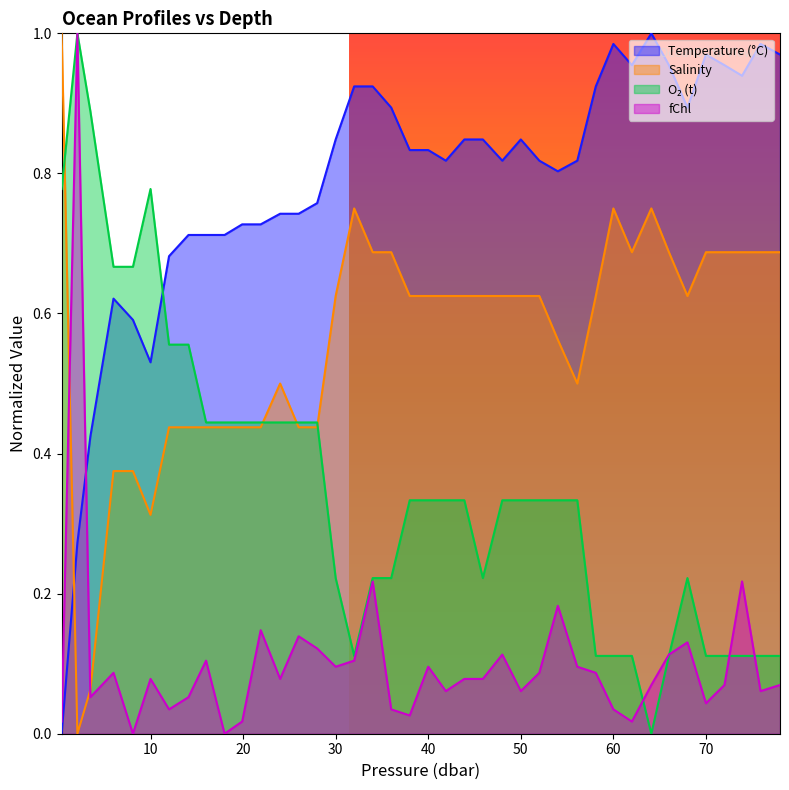

How many values in the t series exceed 0?

39